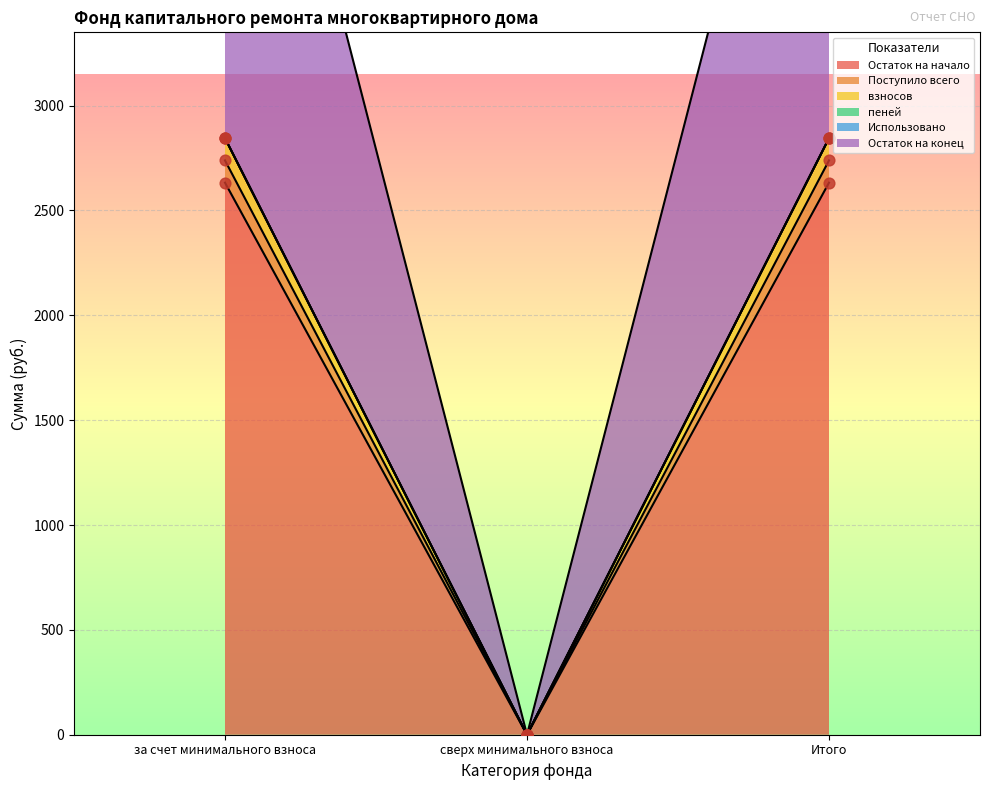

At which category is the sum across all series the highest?

за счет минимального взноса